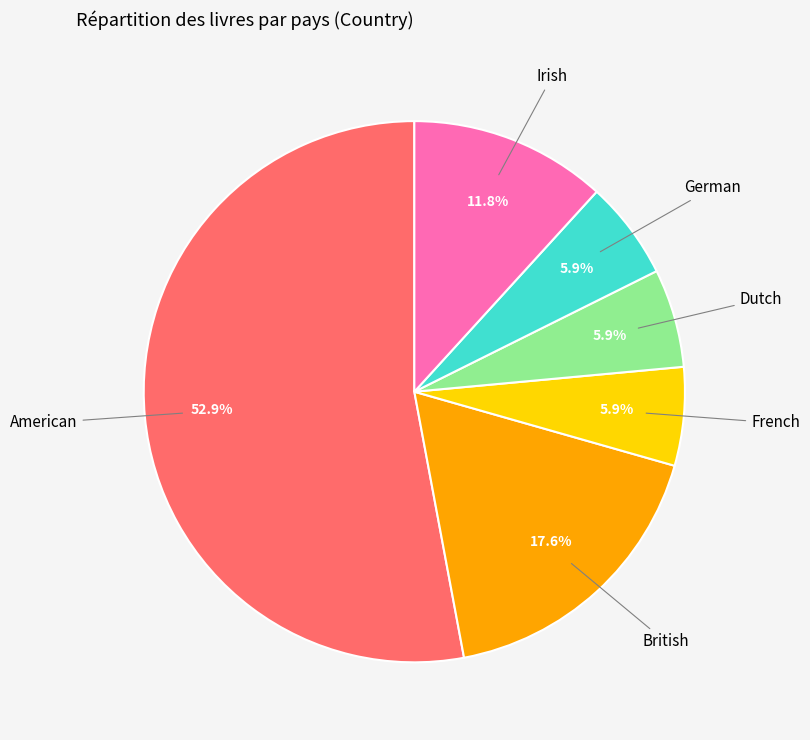

How many segments does this pie chart have?

6